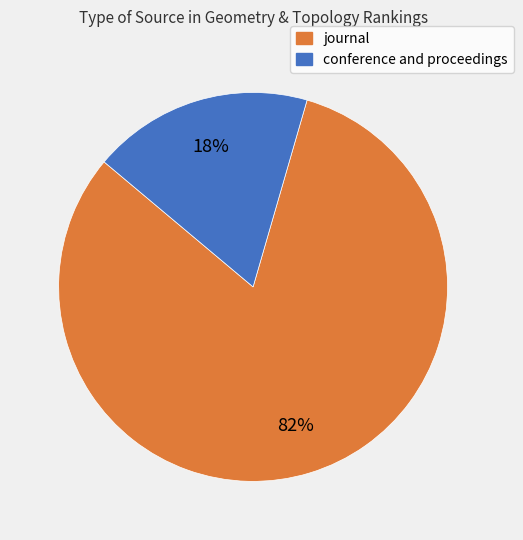

Is conference and proceedings the majority of the pie?

No